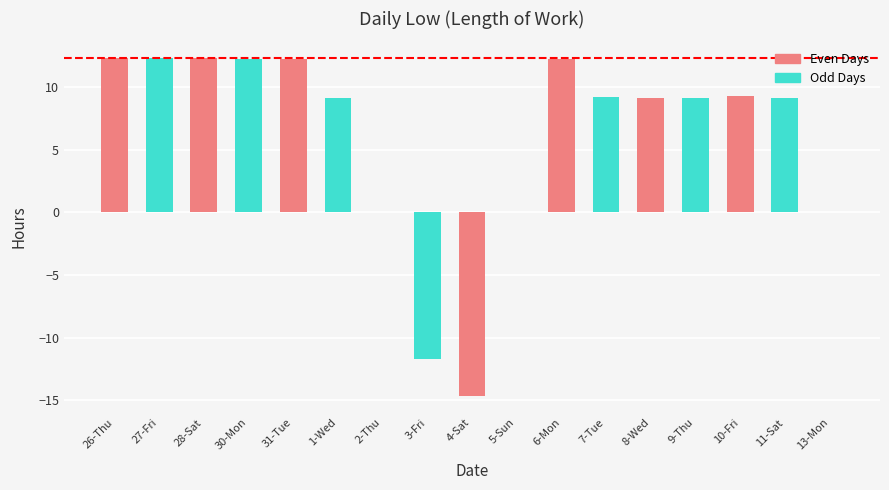

The chart shows a value of 14.1 at 13-Mon. True or false?

False